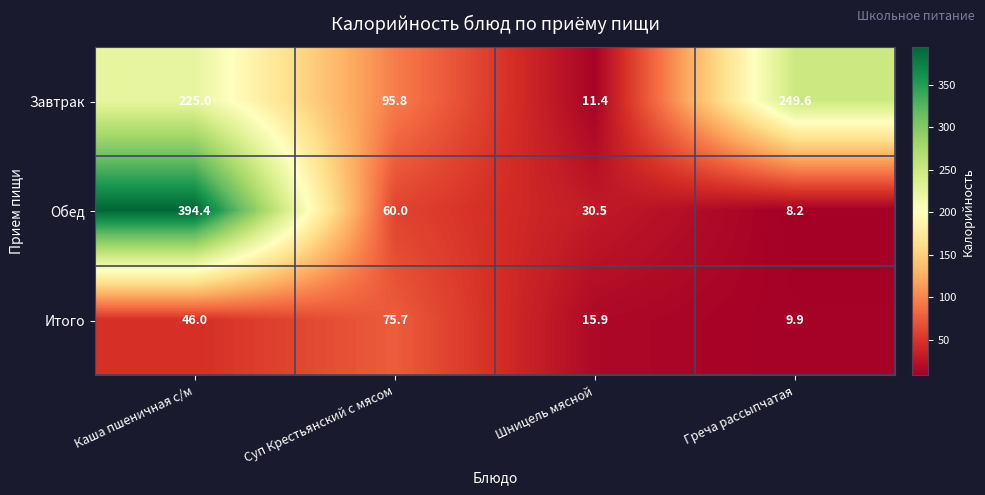

Reading left to right, list all the values displayed in this chart.

Завтрак: Каша пшеничная с/м=225.0	Суп Крестьянский с мясом=95.8	Шницель мясной=11.4	Греча рассыпчатая=249.6
Обед: Каша пшеничная с/м=394.4	Суп Крестьянский с мясом=60.0	Шницель мясной=30.5	Греча рассыпчатая=8.2
Итого: Каша пшеничная с/м=46.0	Суп Крестьянский с мясом=75.7	Шницель мясной=15.9	Греча рассыпчатая=9.9